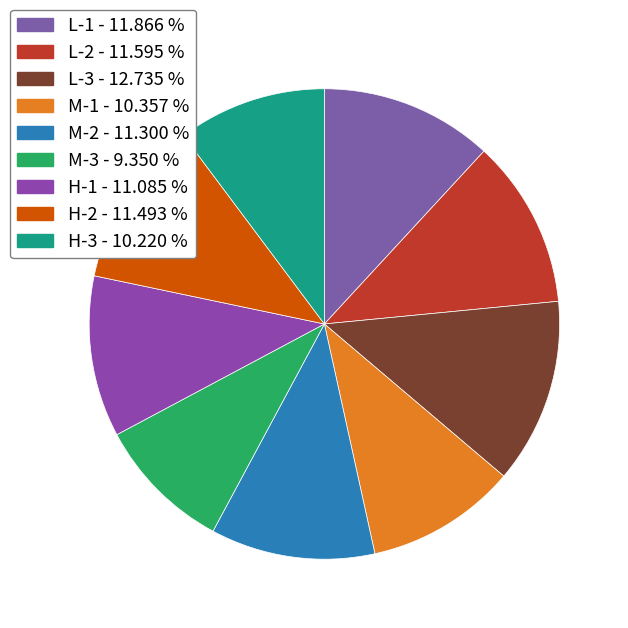

Which slice is the smallest?

M-3